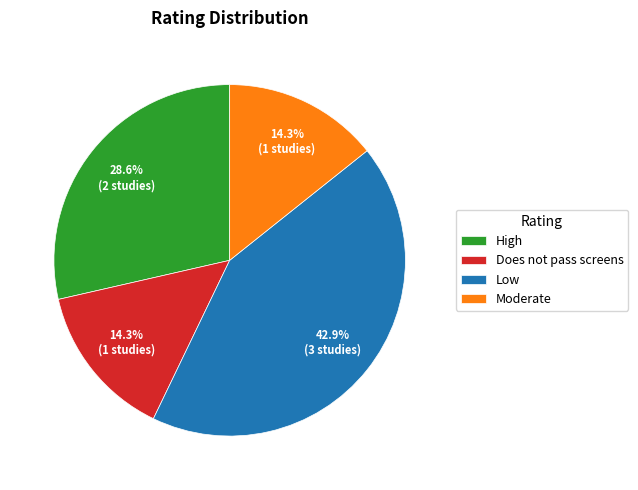

What is the total percentage of Does not pass screens and High?

42.9%